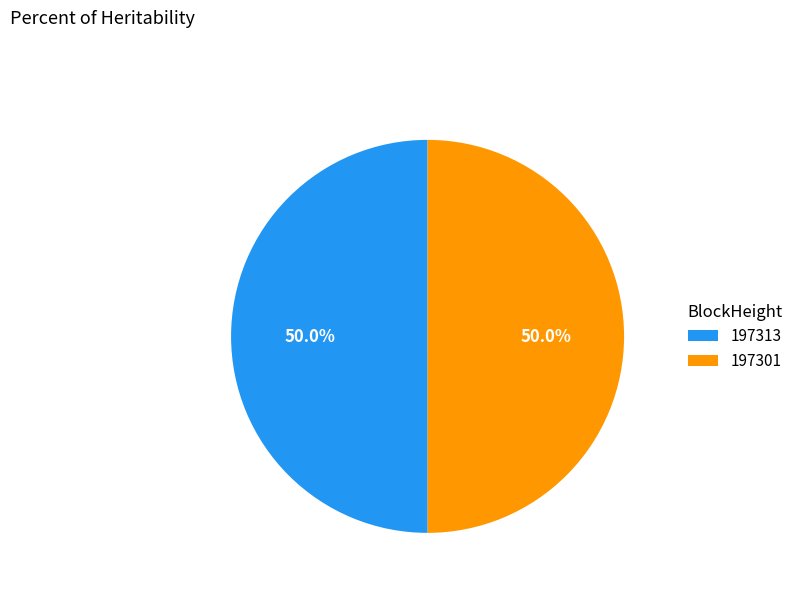

What portion of the pie excludes 197301?

50.0%